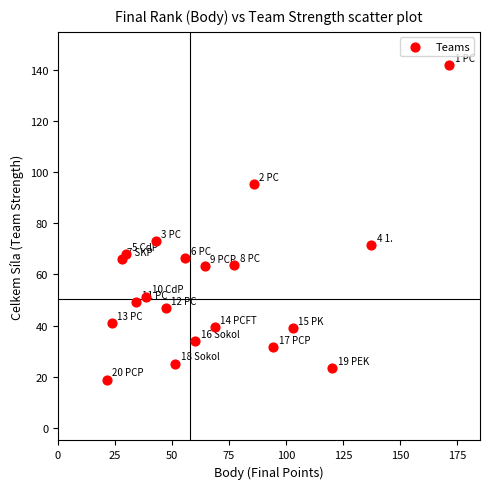

What is the range of Y values (max minus min)?

123.2